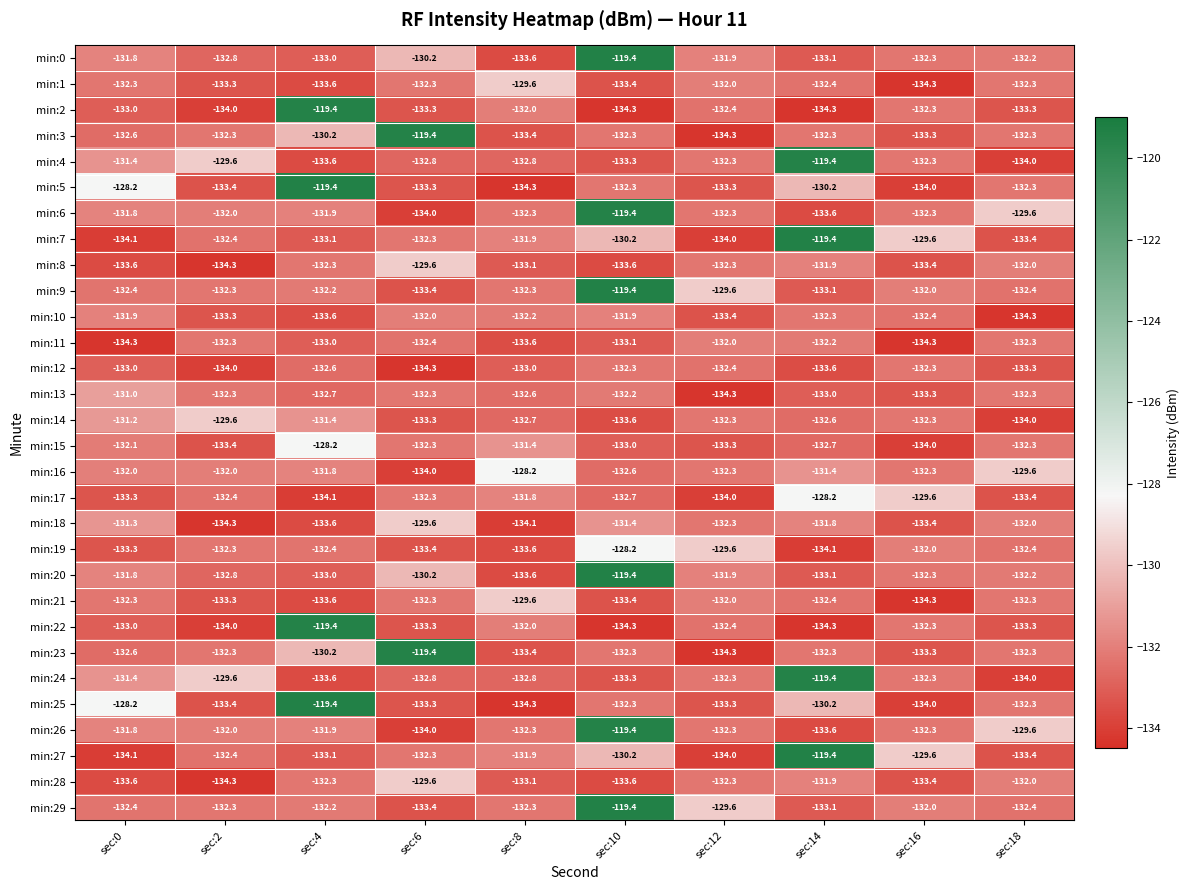

What is the total value across all series at sec:8?

-3973.8